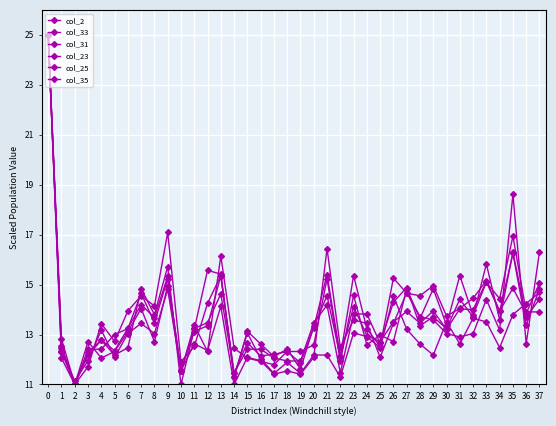

What is the difference between the highest and lowest values at 19?

0.9